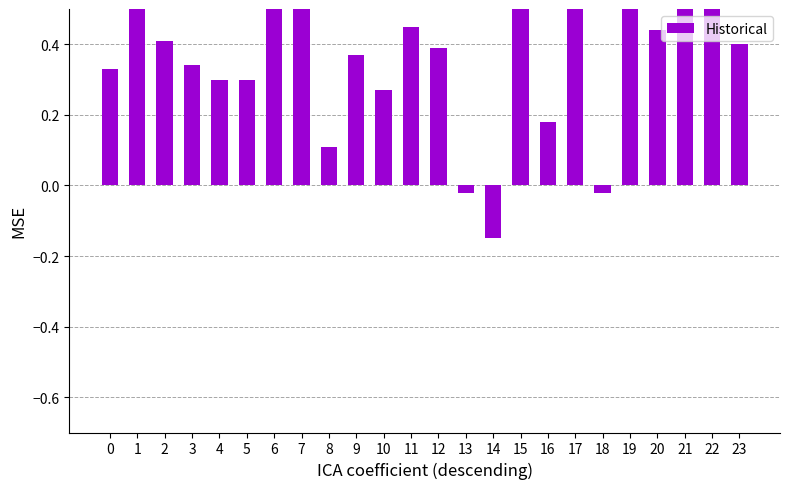

Does the chart contain stacked bars?

No